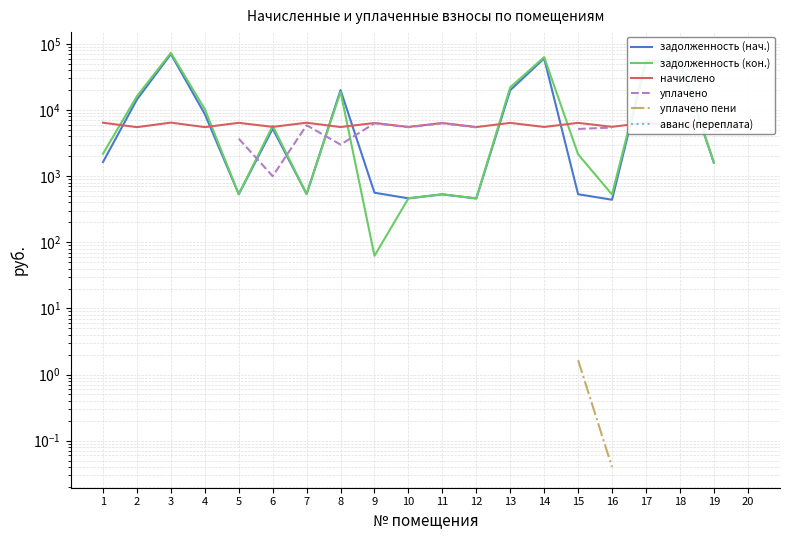

Which has a higher value, 19 or 2?

2